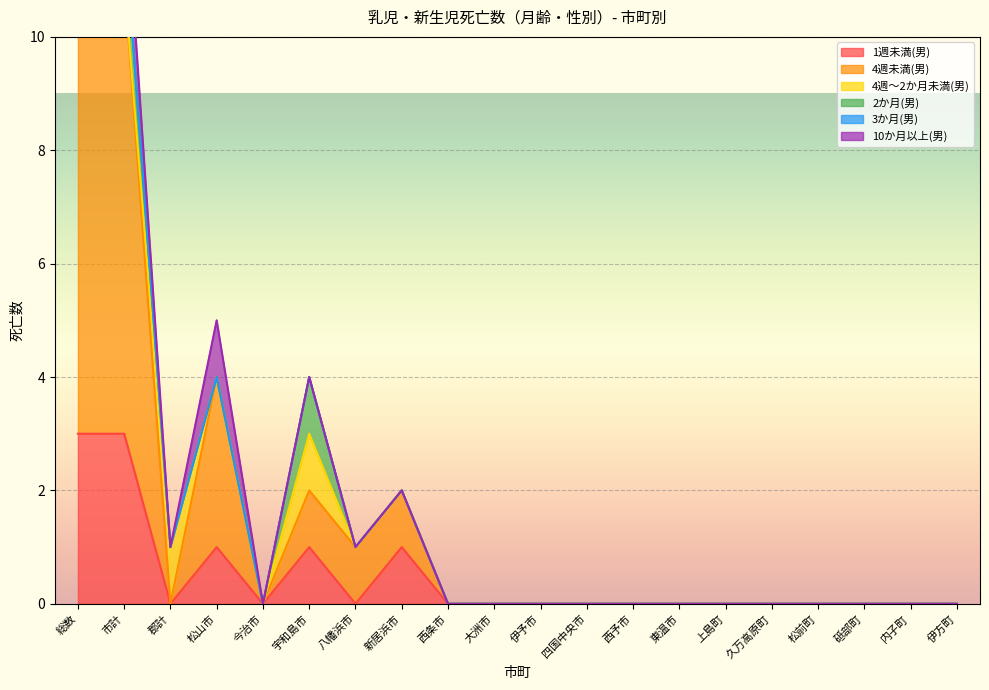

In 1週未満(男), how many points are higher than both neighbors (excluding endpoints)?

3